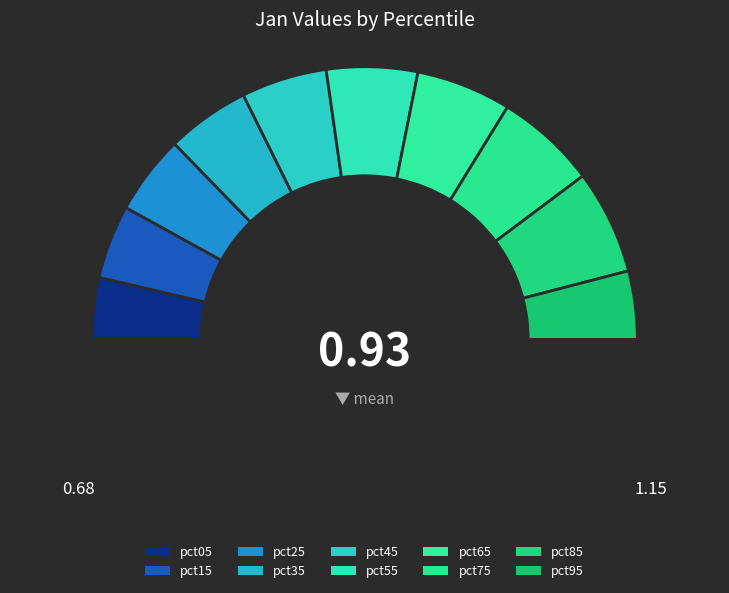

How many segments does this pie chart have?

10